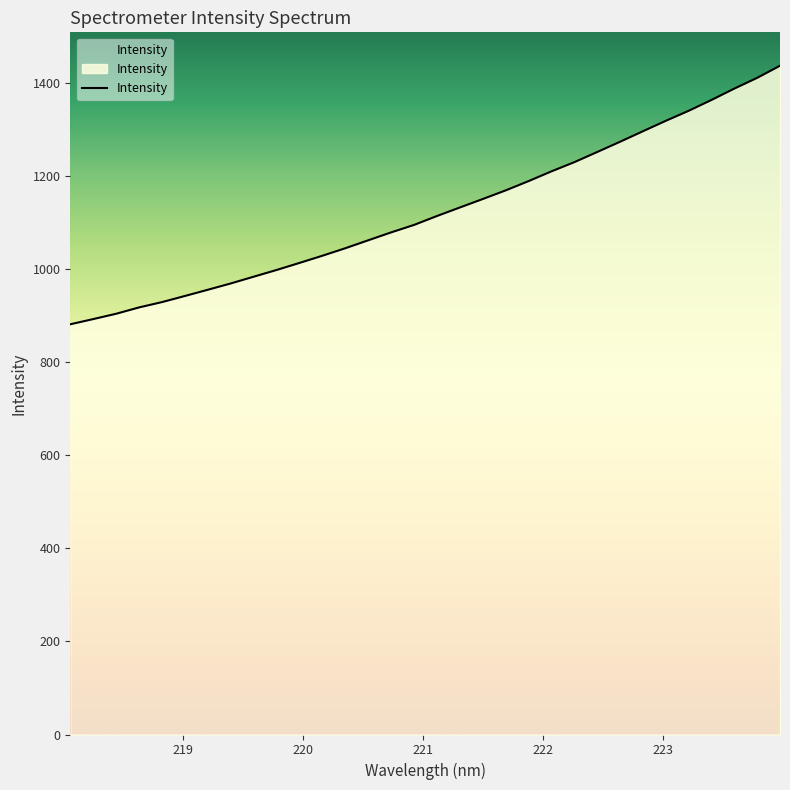

What is the difference between the maximum and minimum values?

555.4